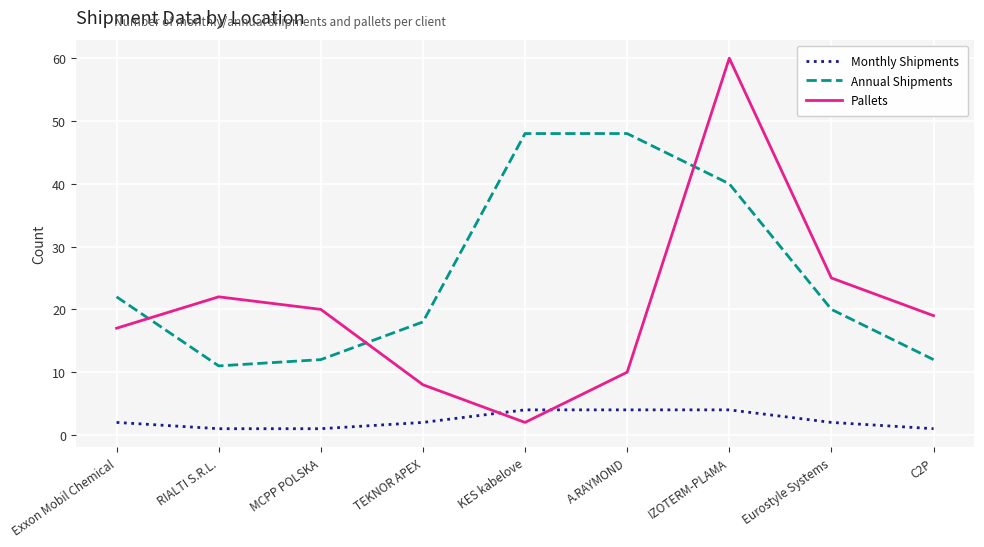

What is the sum of the Annual Shipments values at C2P and TEKNOR APEX?

30